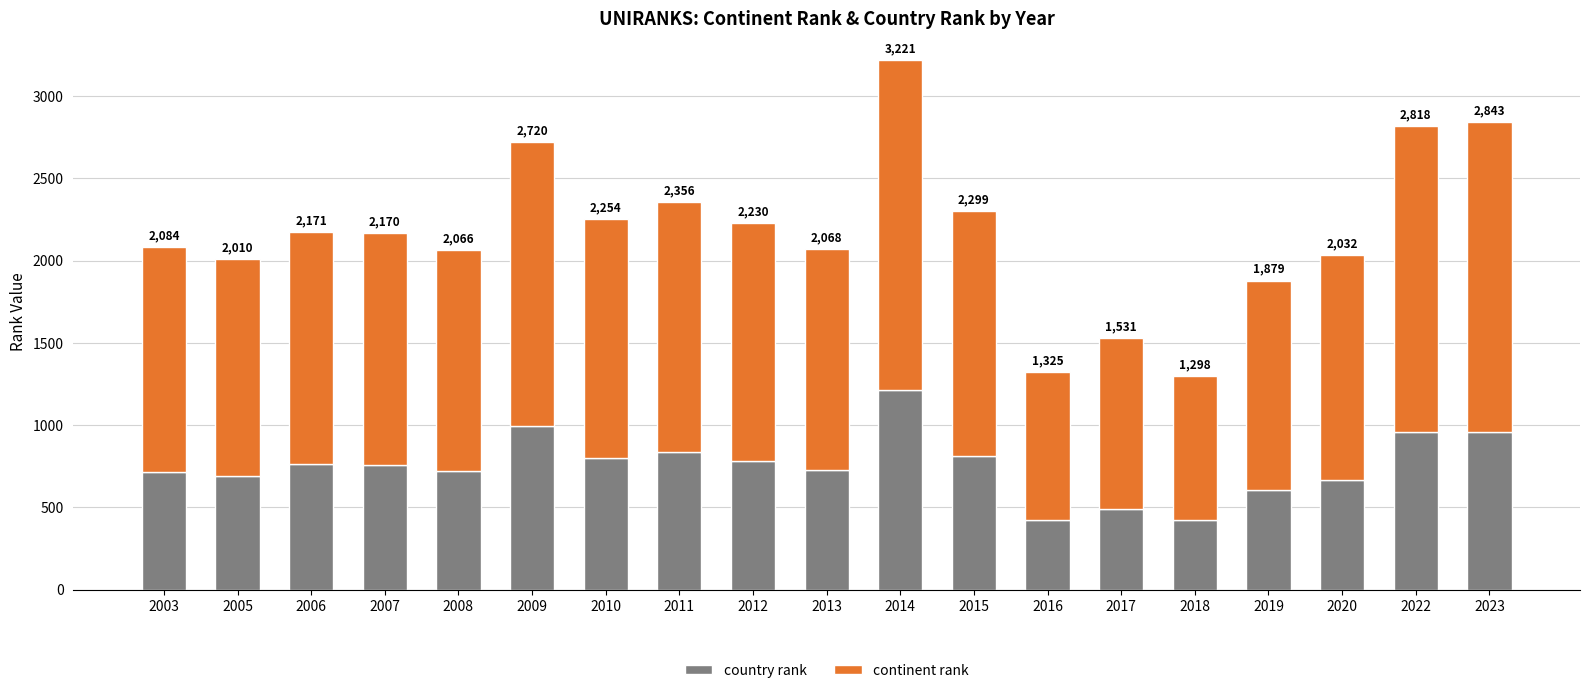

Does the chart contain any negative values?

No